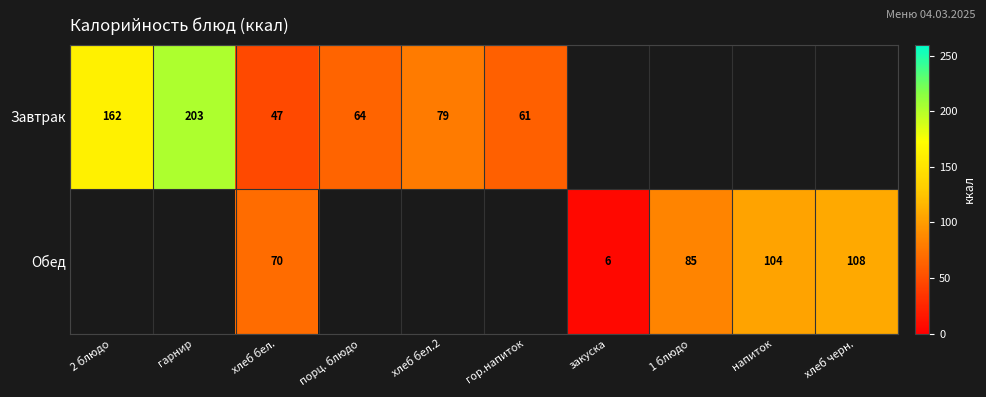

What is the total value across all series at хлеб бел.?

117